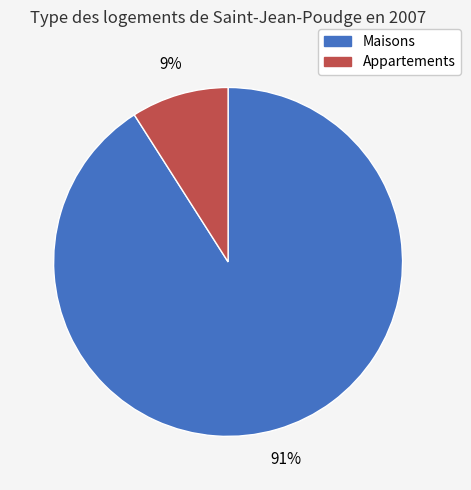

Is there a majority slice in this chart?

Yes